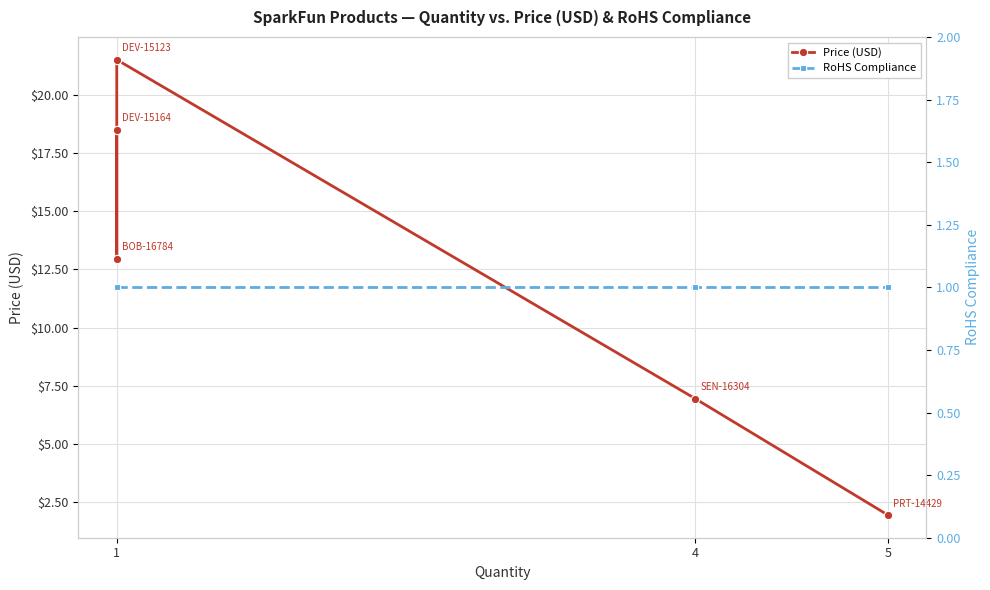

What is the sum of all RoHS Compliance values?

5.0